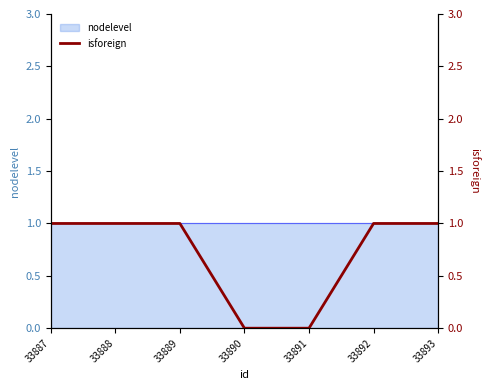

True or false: the data has more than 1 interior local peaks.

False